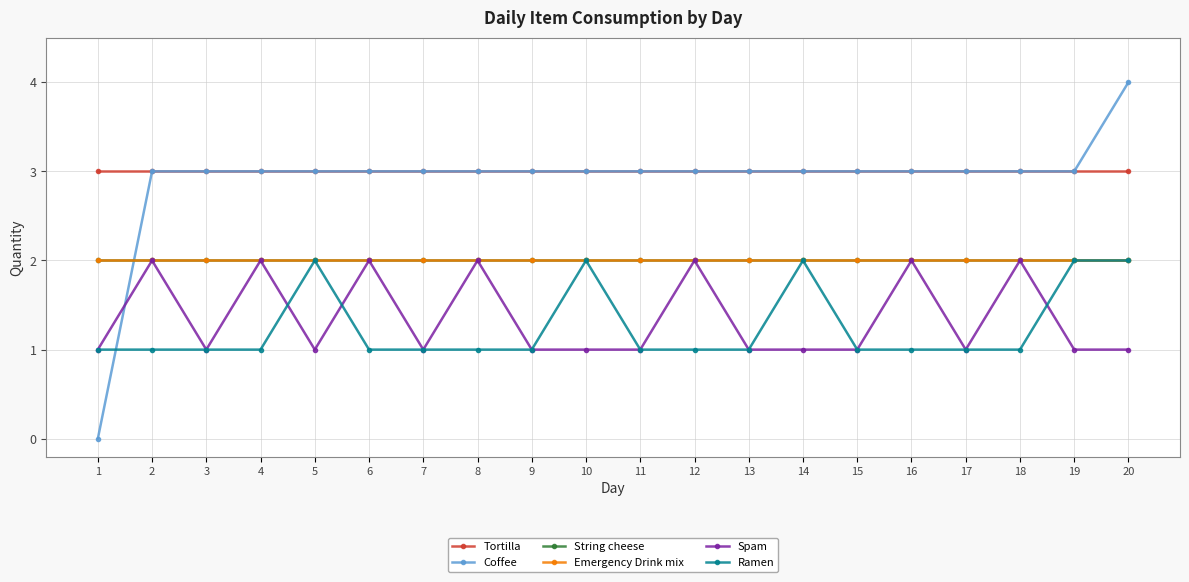

Is this an area chart (filled region under the line)?

No